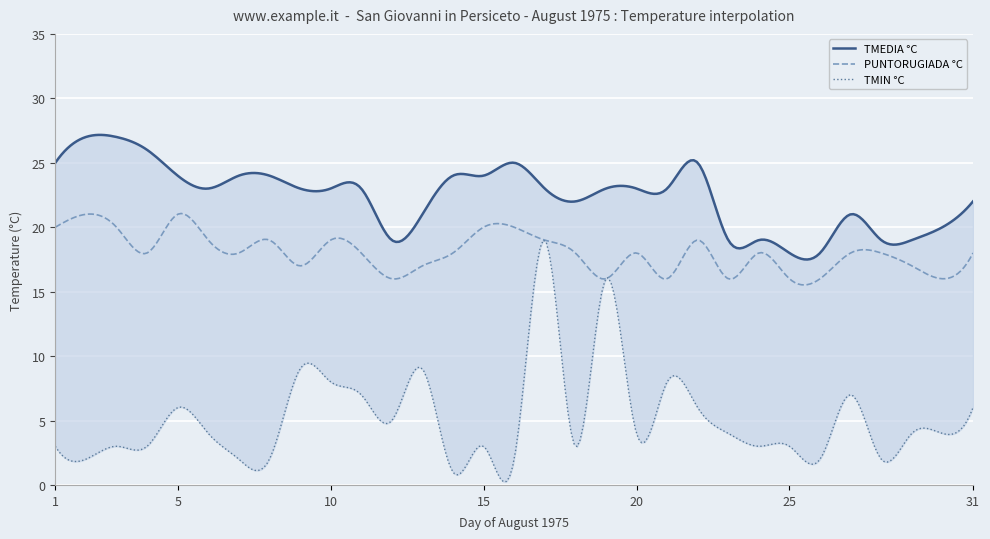

Which series has the largest total across all categories?

TMEDIA °C